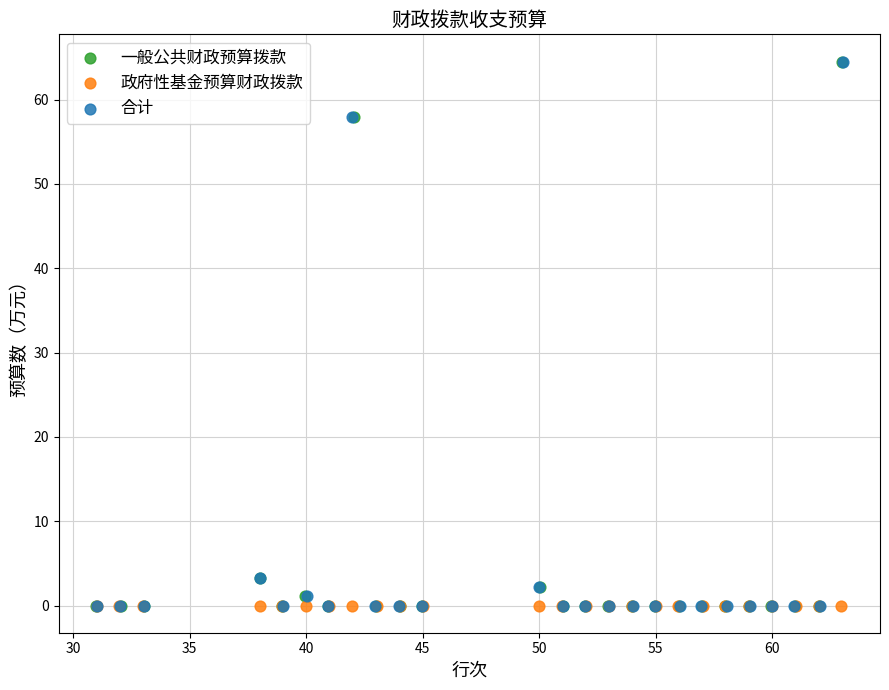

What are all the series names shown in the legend?

一般公共财政预算拨款, 政府性基金预算财政拨款, 合计